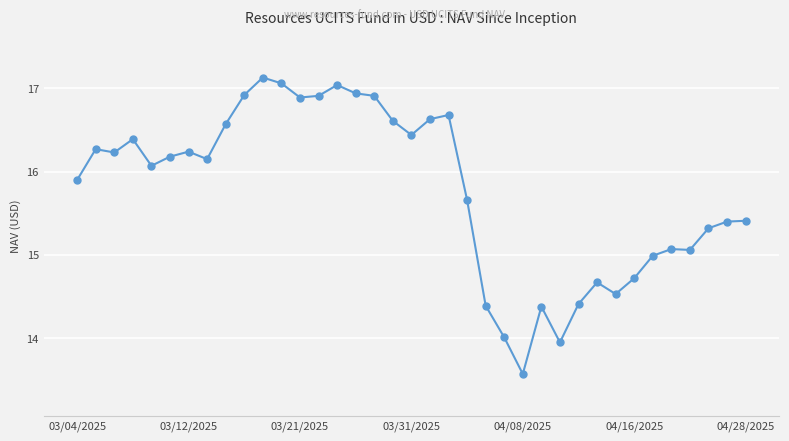

True or false: there are more than 0 points higher than both neighbors.

True